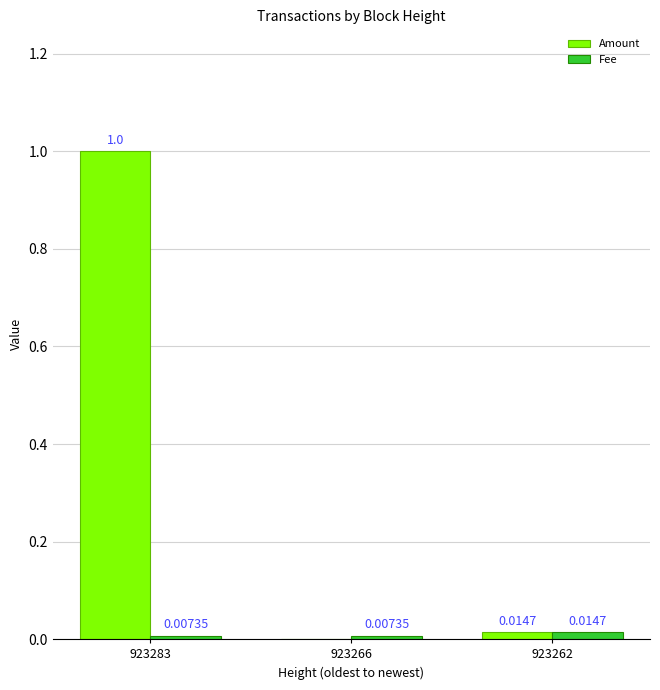

What is the total value across all series at 923283?

1.0